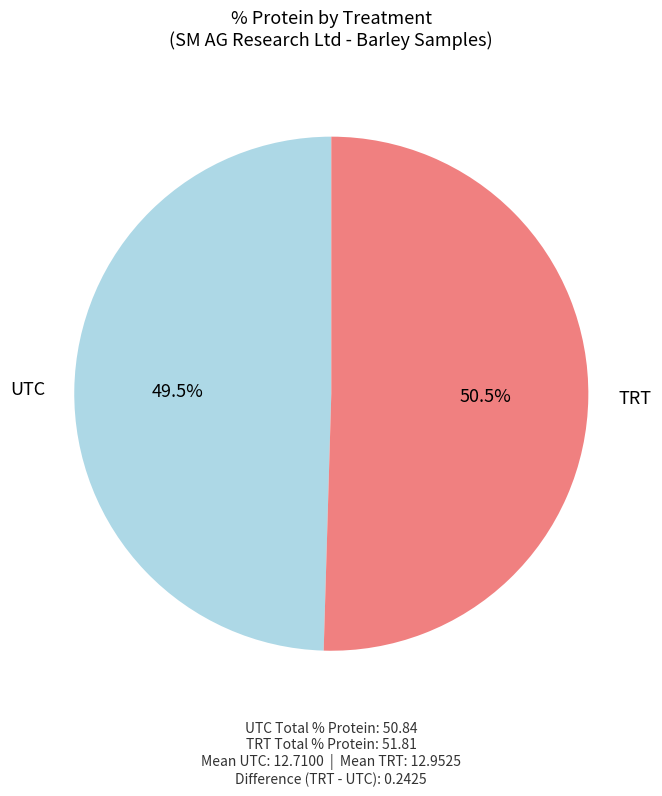

Which slice is the smallest?

UTC